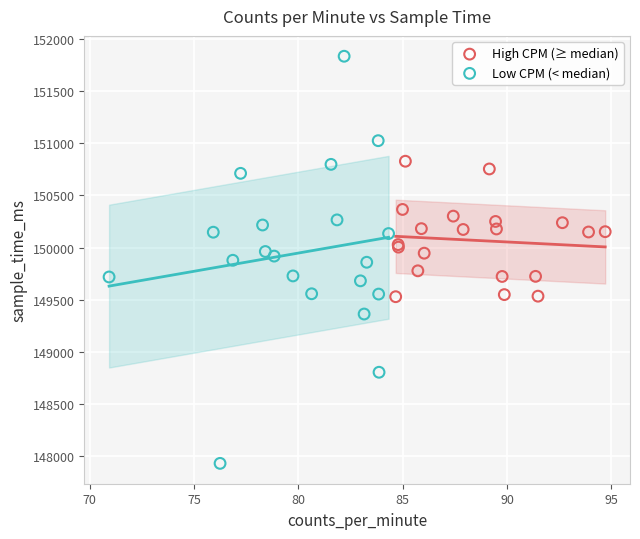

Which series contains the highest Y value?

Low CPM (< median)